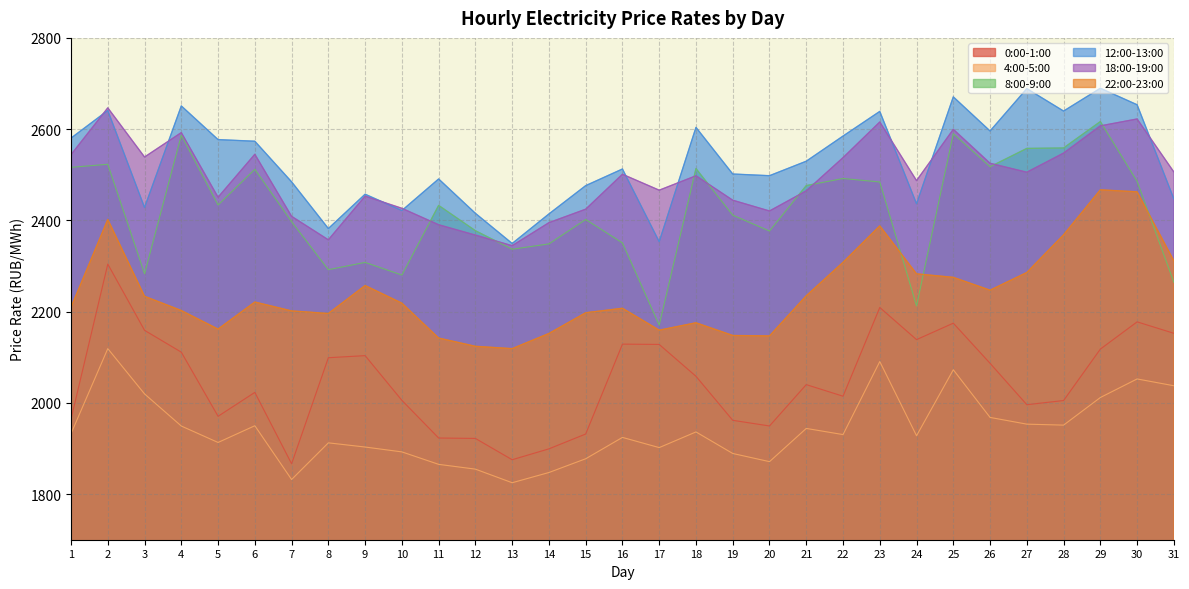

How many lines are shown in the chart?

6